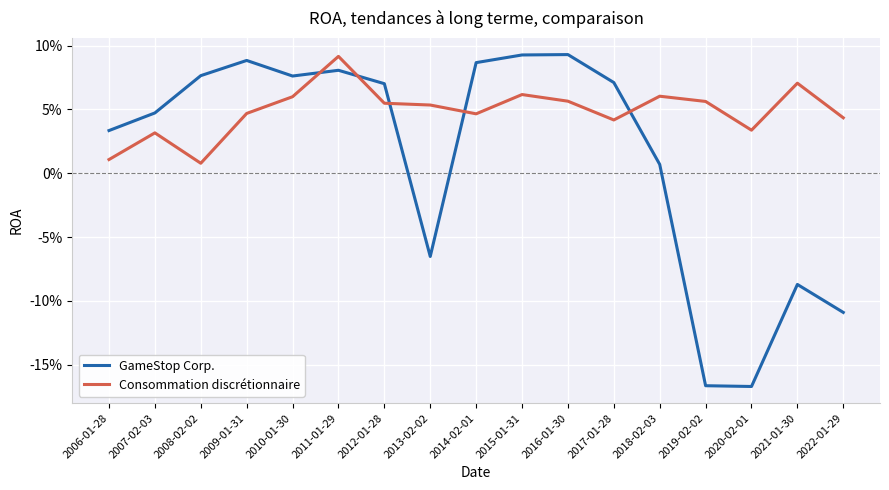

What are all the series names shown in the legend?

GameStop Corp., Consommation discrétionnaire